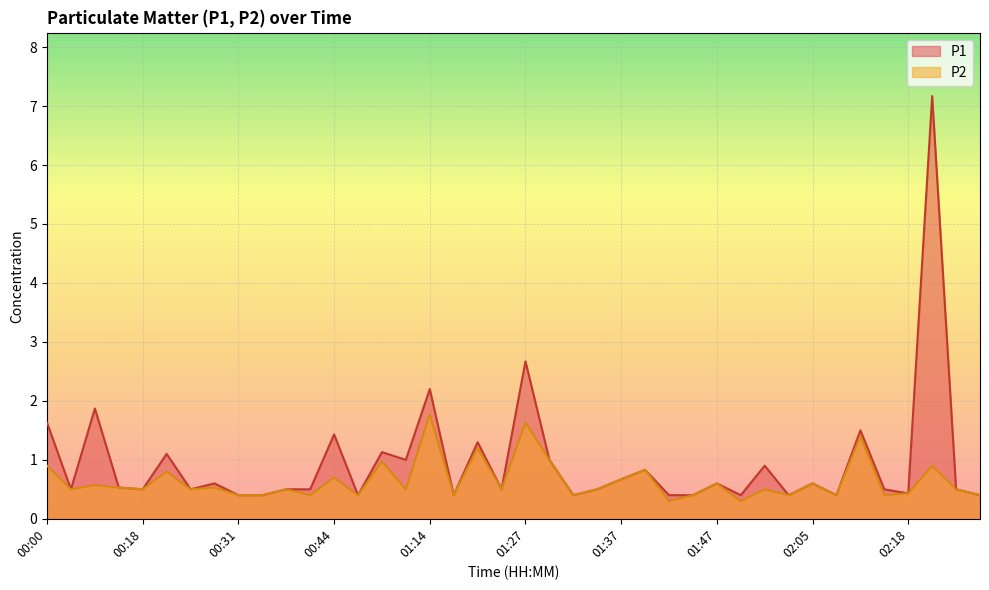

True or false: P2 and P1 cross at least once.

False